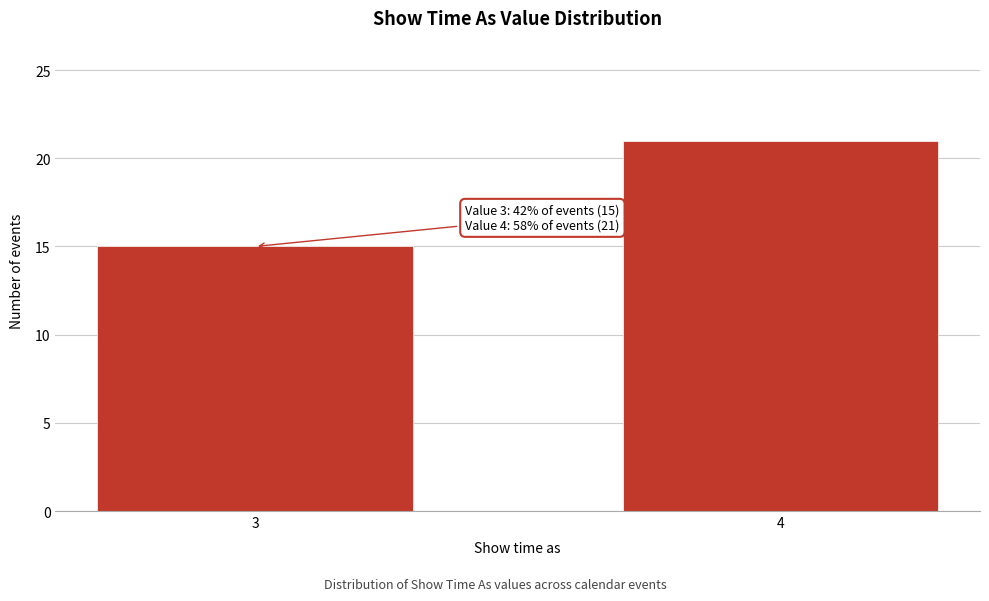

Reading left to right, what are all the values shown in this chart?

15	21